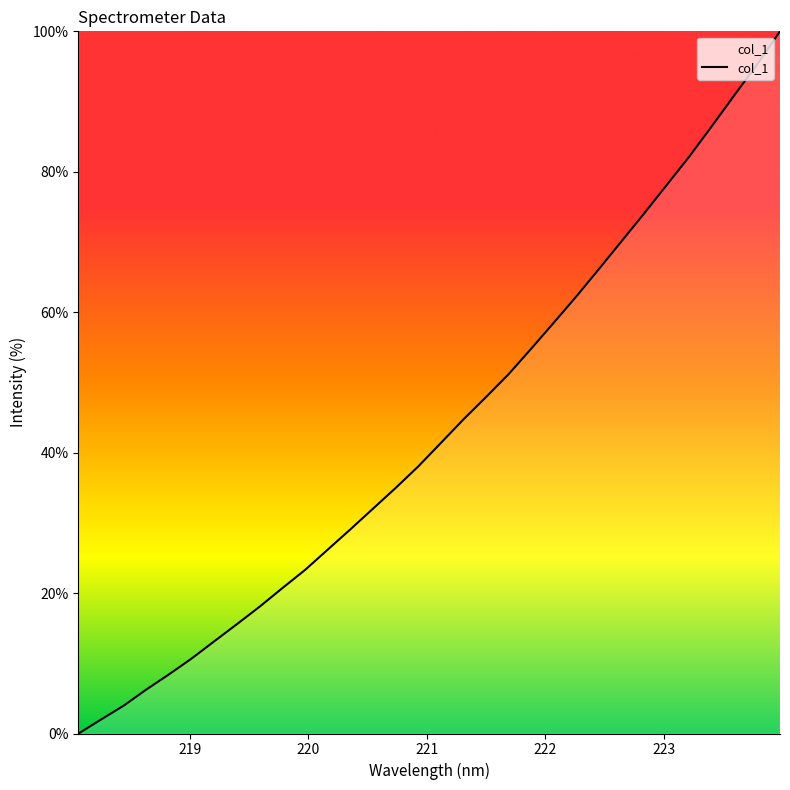

What is the difference between the maximum and minimum values?

100.0